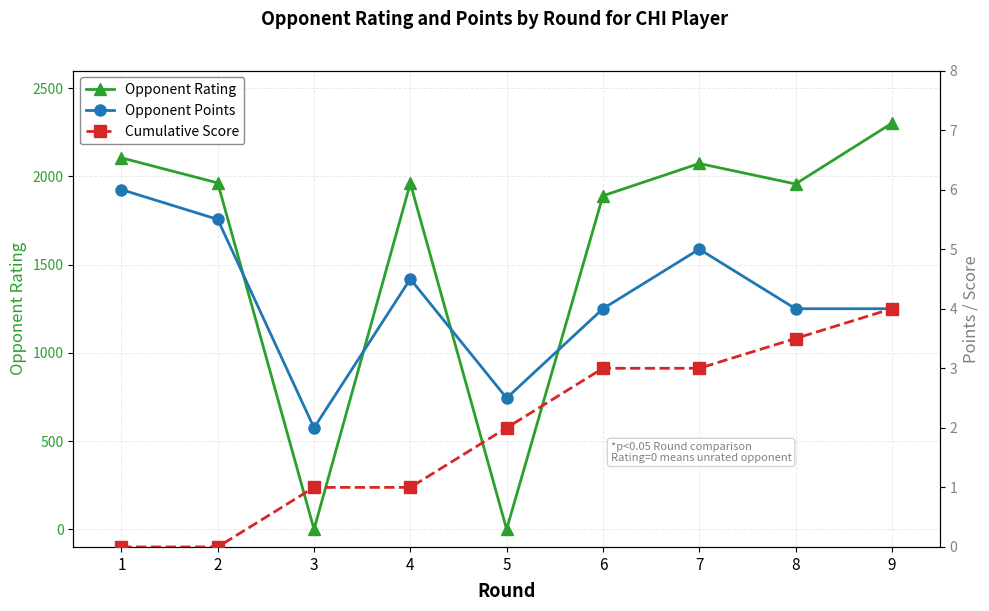

At how many categories does at least one series exceed 2291?

1